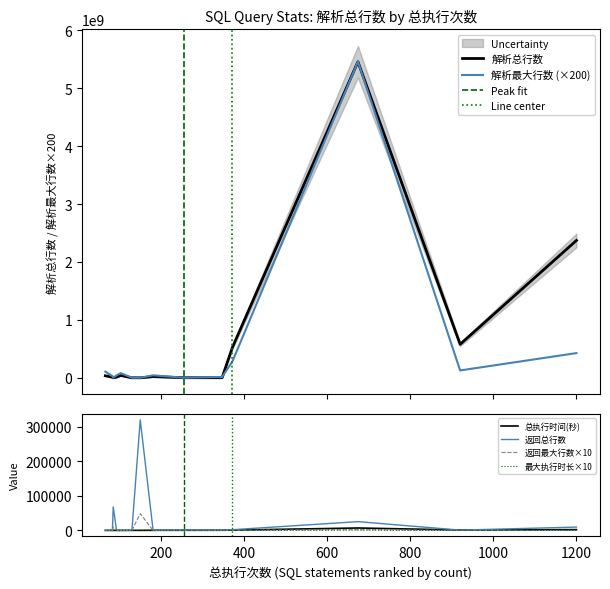

The 解析最大行数 series shows 24637046 at 347. True or false?

False